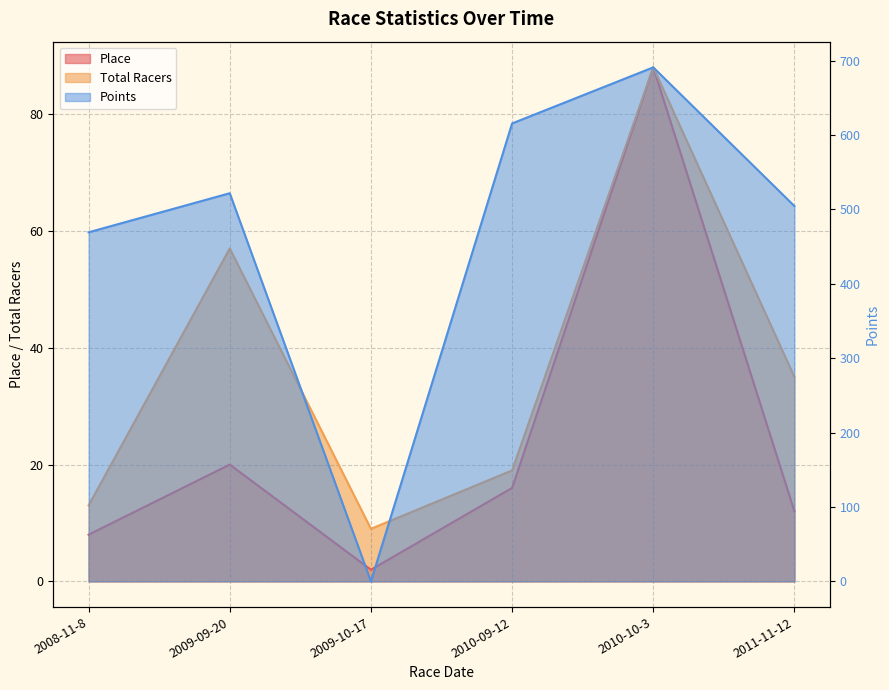

Is it true that Place equals 20.0 at 2009-09-20?

True